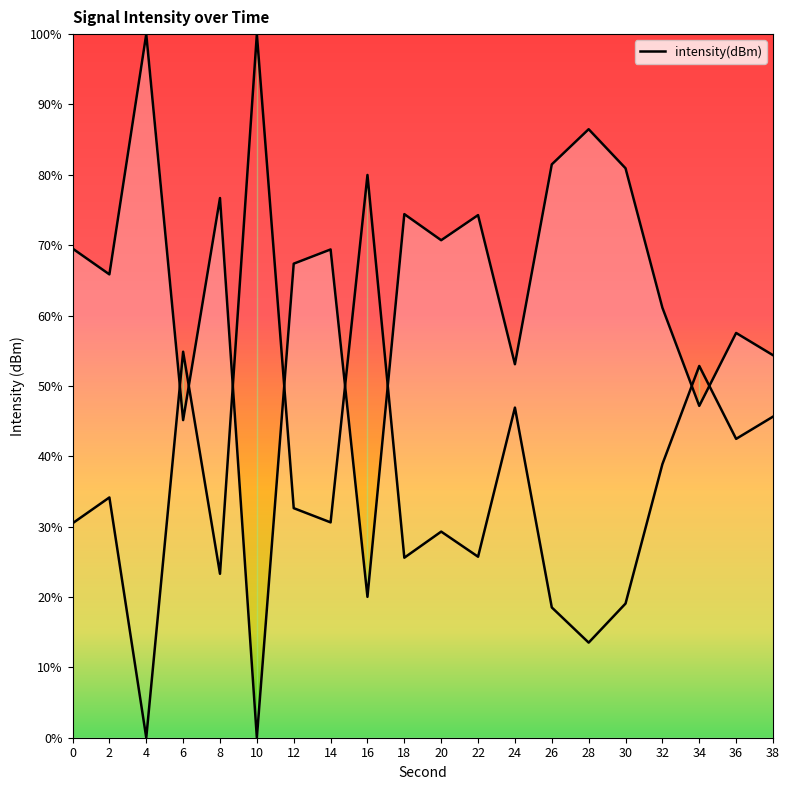

True or false: the data shows 65.9 at 2.

True